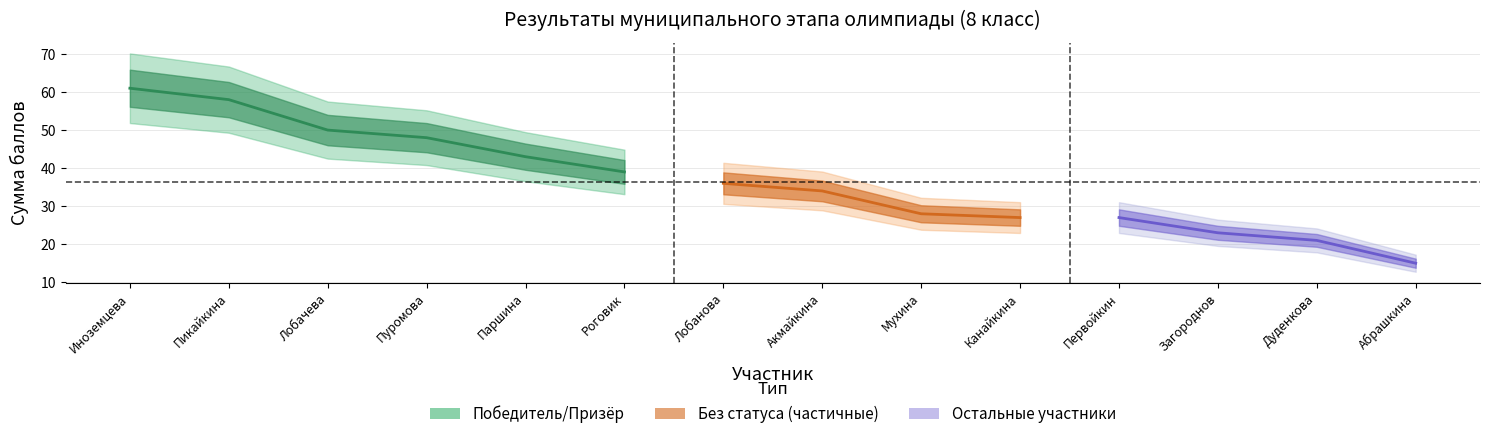

True or false: there are more than 0 points higher than both neighbors.

False